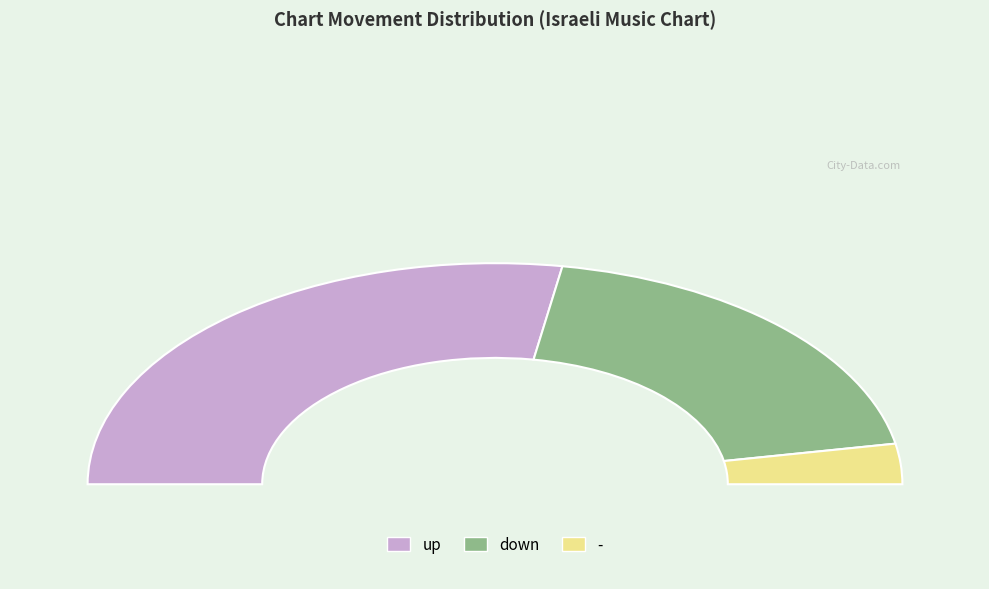

To the nearest percent, what is the difference between the up and - slice percentages?

49%